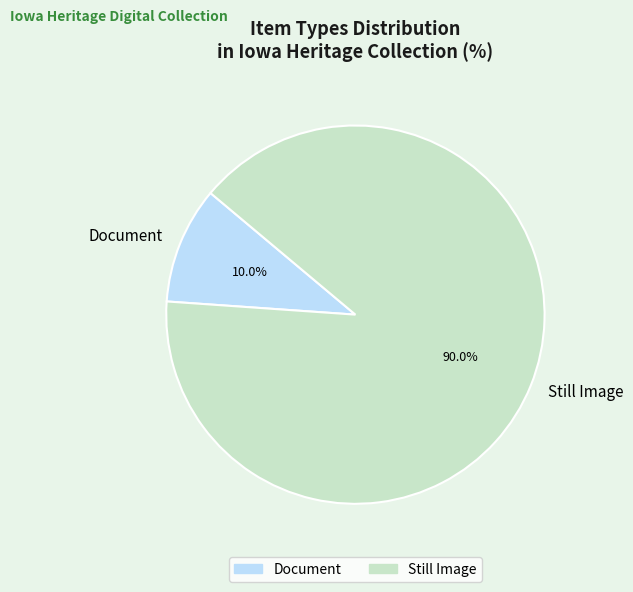

Between Document and Still Image, which is larger?

Still Image